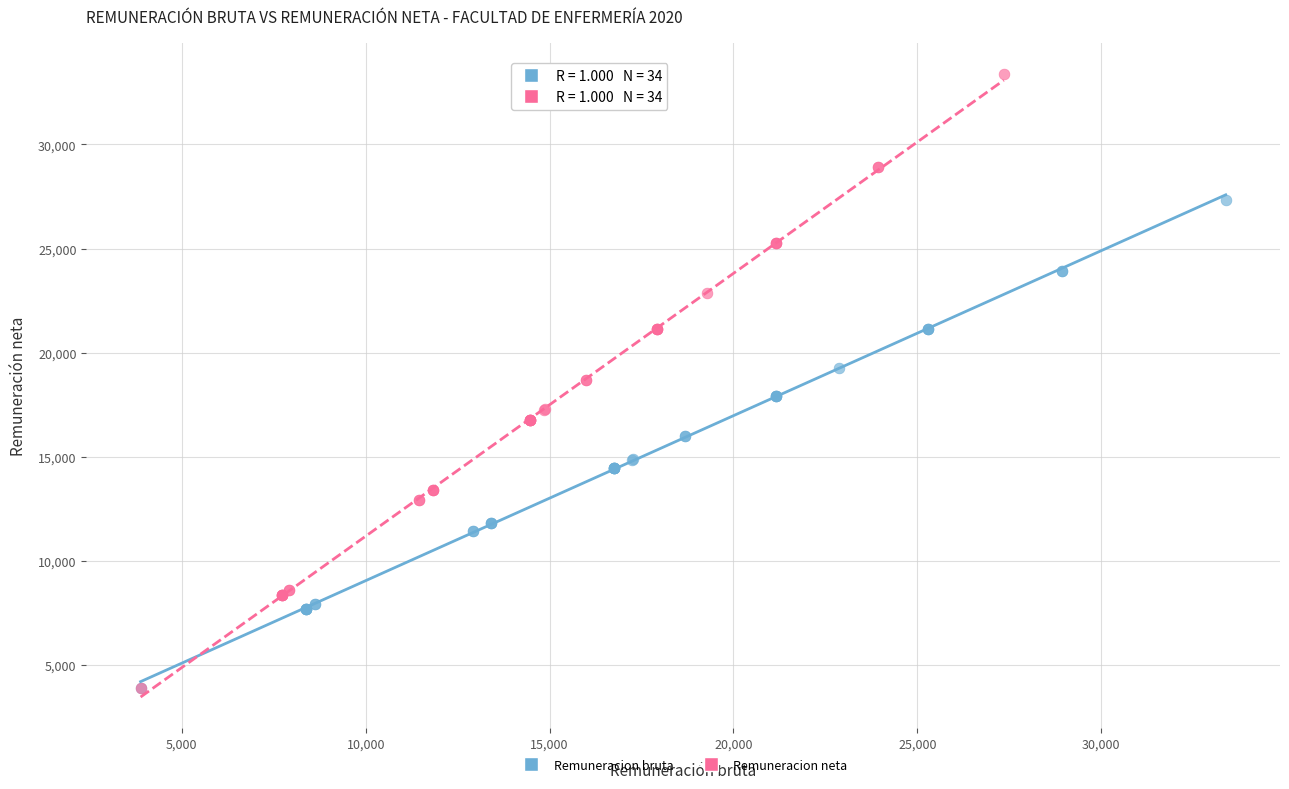

Which series reaches the maximum Y coordinate?

Remuneracion neta